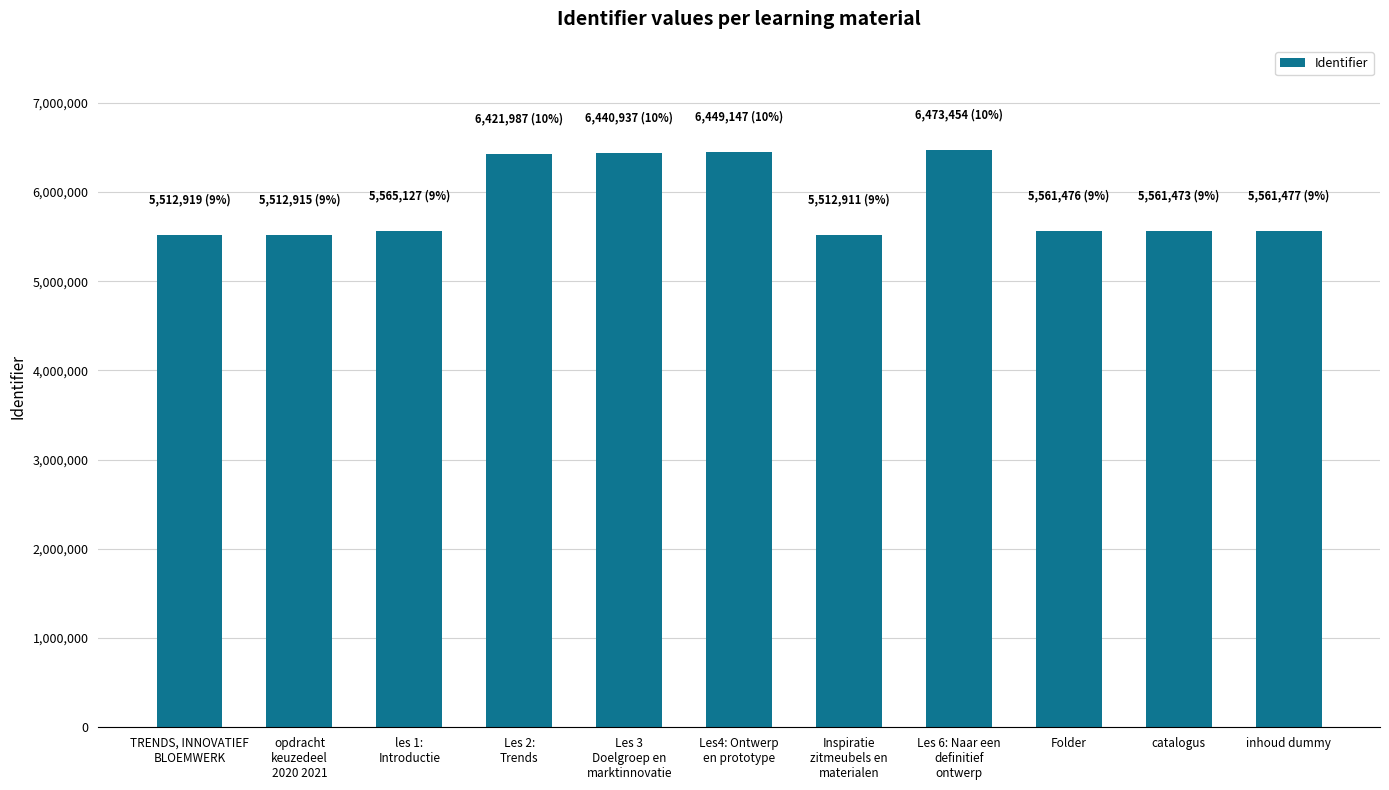

The value at Inspiratie
zitmeubels en
materialen is 5512911. True or false?

True